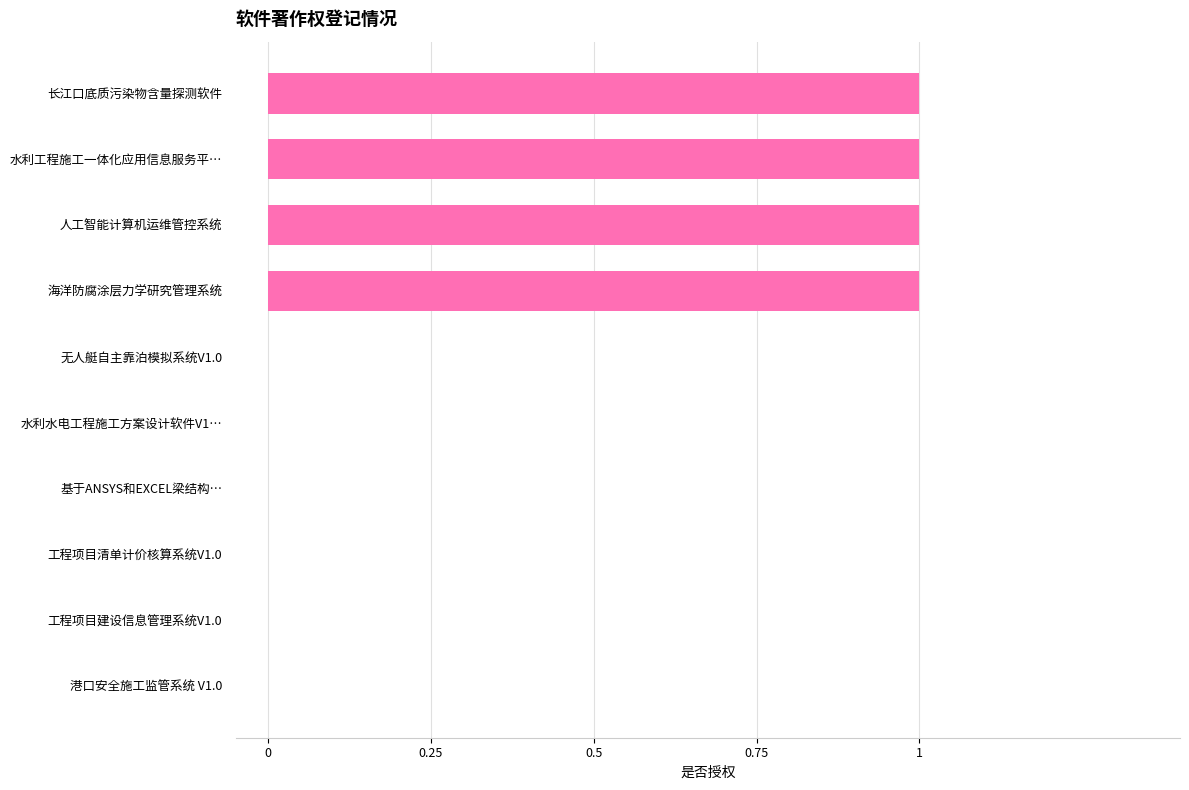

The value at 海洋防腐涂层力学研究管理系统 is 1. True or false?

True